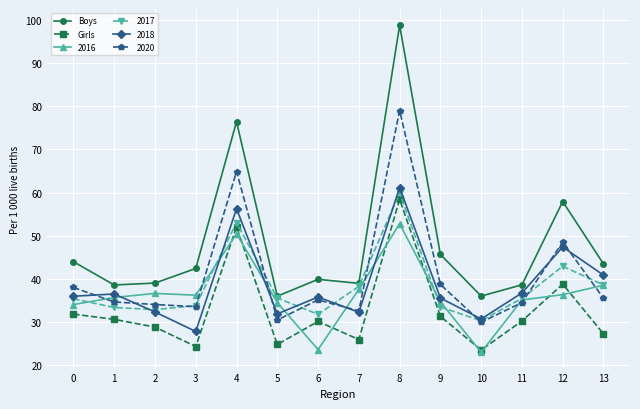

In Girls, how many points are lower than both neighbors (excluding endpoints)?

4